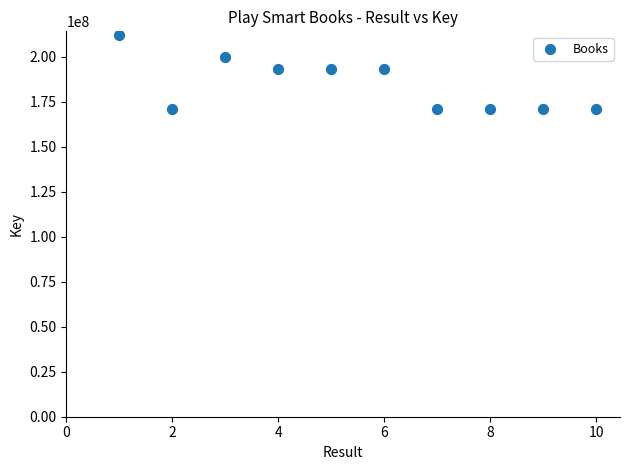

What is the average X value?

6